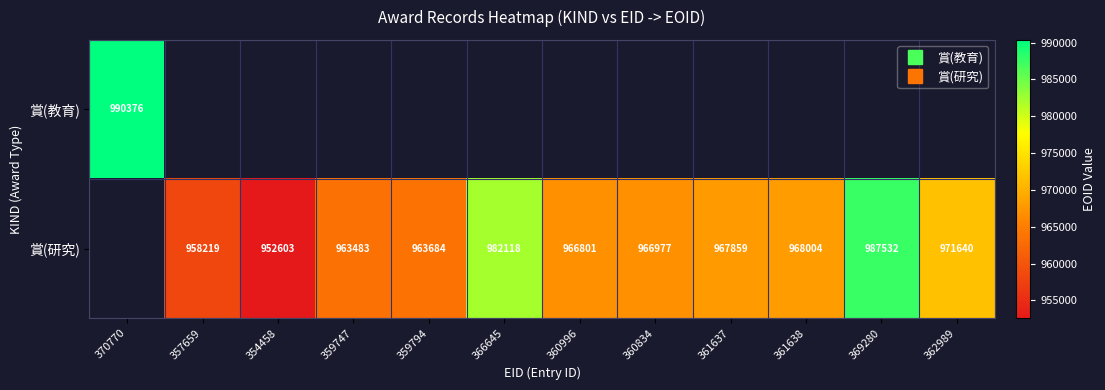

List the labels in order of 賞(教育) value, largest first.

370770, 357659, 354458, 359747, 359794, 366645, 360996, 360834, 361637, 361638, 369280, 362989